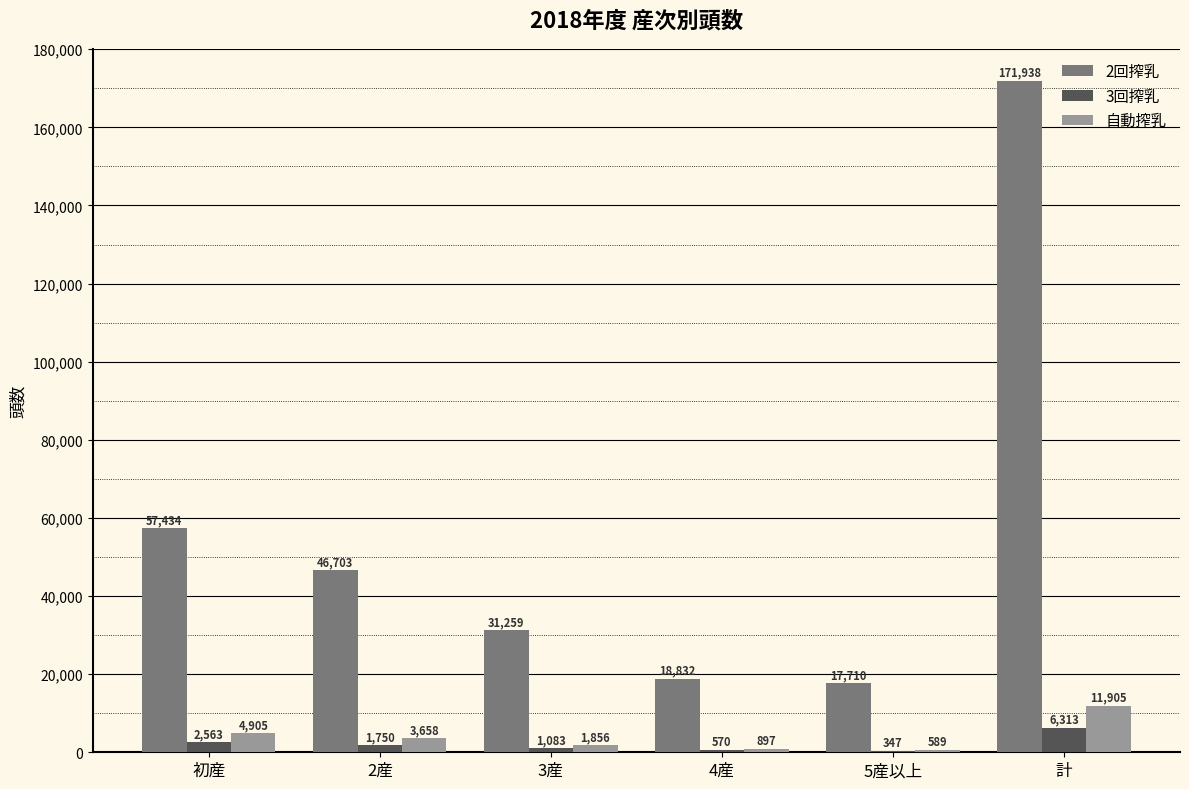

Is the value of 自動搾乳 at 5産以上 greater than the value of 3回搾乳 at 3産?

No